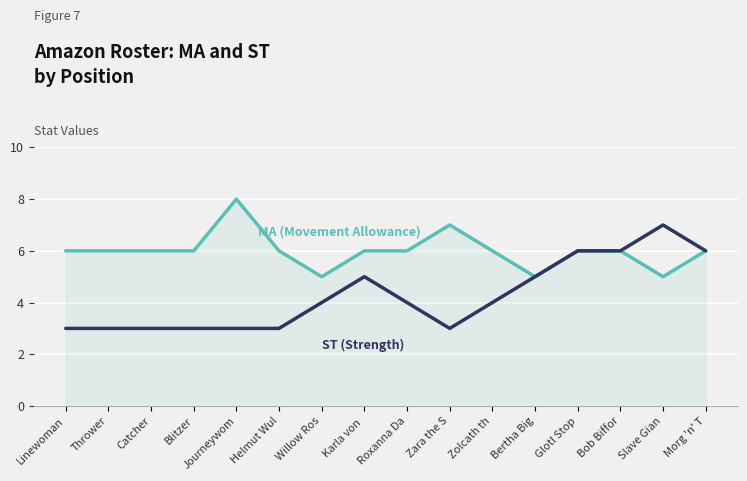

What is the total value across all series at Helmut Wul?

9